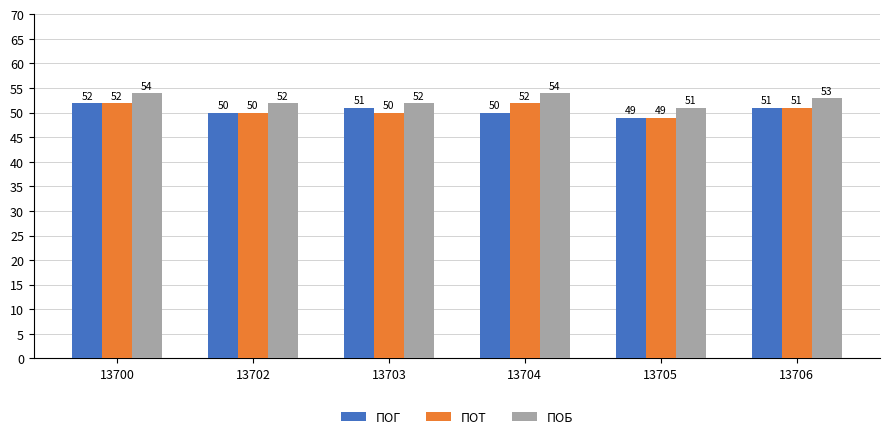

What is the difference between the maximum and minimum values in the ПОГ series?

3